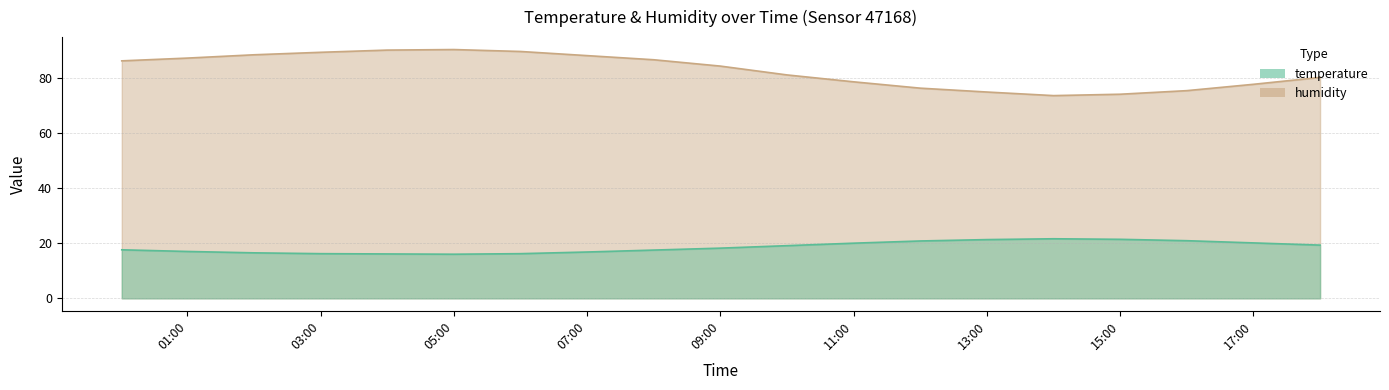

What is the label of the 12th point from the left?

11:00